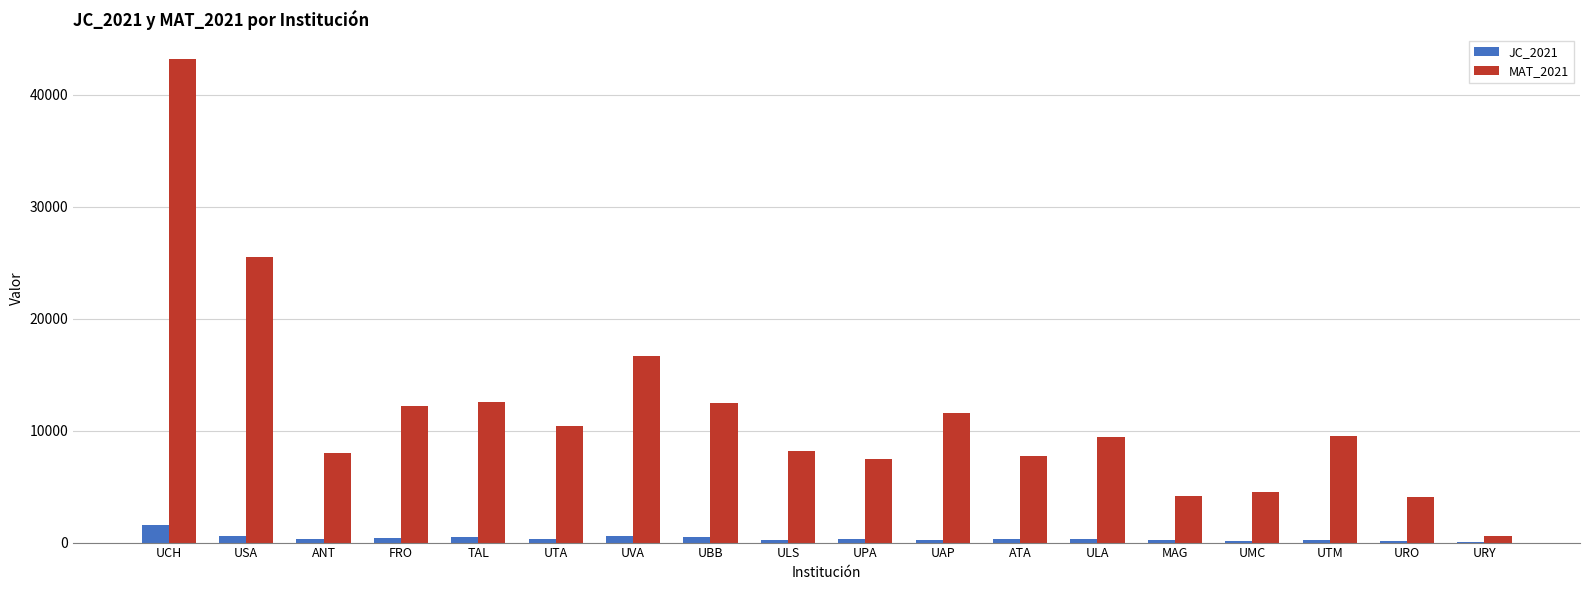

How many categories are shown in the chart?

18